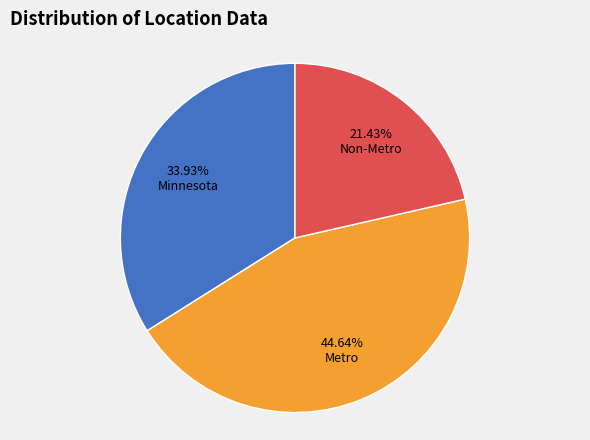

What is the smallest slice in the pie chart?

Non-Metro